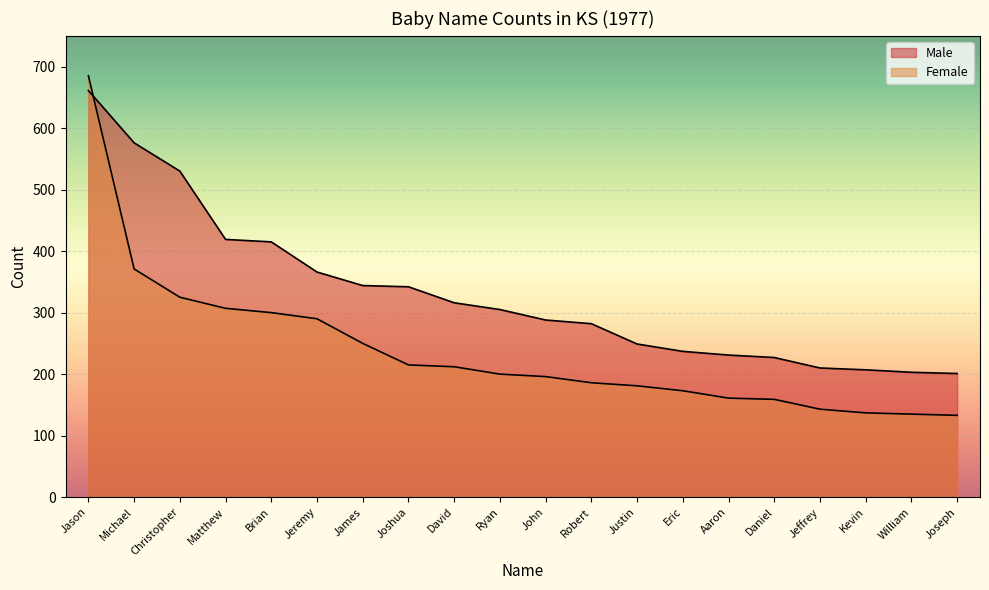

At how many categories does at least one series exceed 374?

5